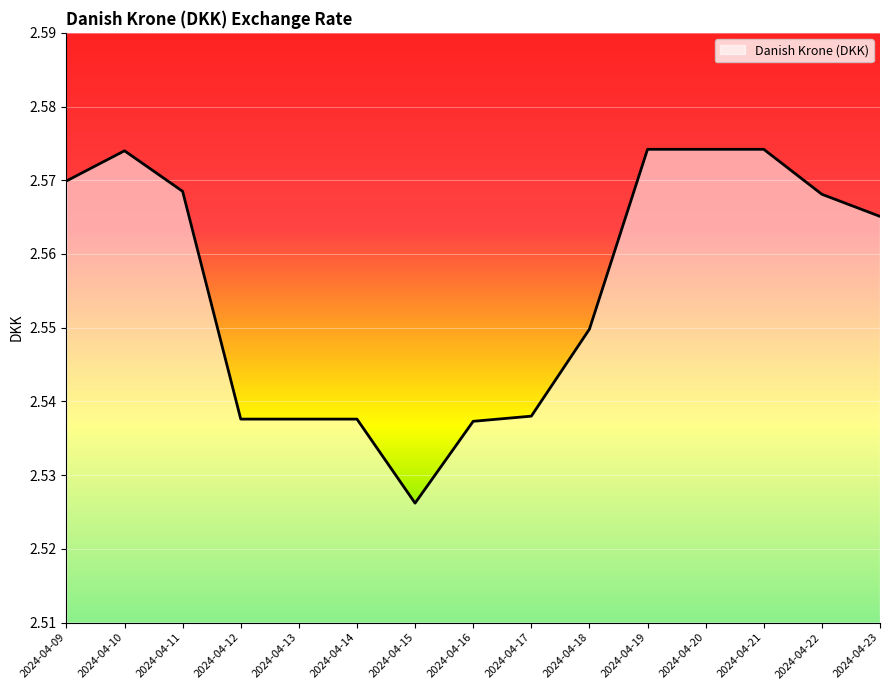

What is the ratio of the value at 2024-04-13 to the value at 2024-04-12?

1.0